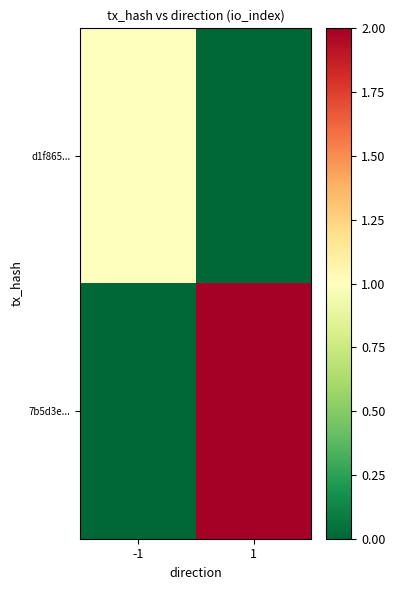

Which series has the widest spread of values?

7b5d3e...